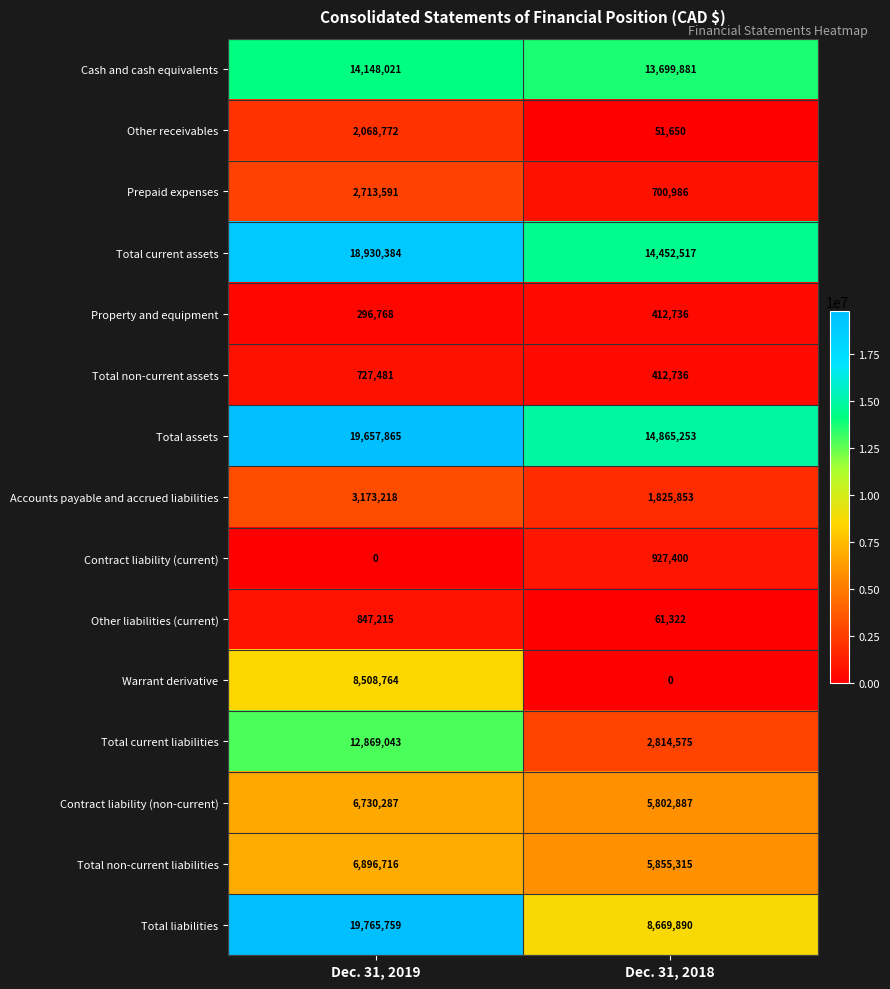

Reading left to right, what are all the values shown in this chart?

Cash and cash equivalents: Dec. 31, 2019=14148021	Dec. 31, 2018=13699881
Other receivables: Dec. 31, 2019=2068772	Dec. 31, 2018=51650
Prepaid expenses: Dec. 31, 2019=2713591	Dec. 31, 2018=700986
Total current assets: Dec. 31, 2019=18930384	Dec. 31, 2018=14452517
Property and equipment: Dec. 31, 2019=296768	Dec. 31, 2018=412736
Total non-current assets: Dec. 31, 2019=727481	Dec. 31, 2018=412736
Total assets: Dec. 31, 2019=19657865	Dec. 31, 2018=14865253
Accounts payable and accrued liabilities: Dec. 31, 2019=3173218	Dec. 31, 2018=1825853
Contract liability (current): Dec. 31, 2019=0	Dec. 31, 2018=927400
Other liabilities (current): Dec. 31, 2019=847215	Dec. 31, 2018=61322
Warrant derivative: Dec. 31, 2019=8508764	Dec. 31, 2018=0
Total current liabilities: Dec. 31, 2019=12869043	Dec. 31, 2018=2814575
Contract liability (non-current): Dec. 31, 2019=6730287	Dec. 31, 2018=5802887
Total non-current liabilities: Dec. 31, 2019=6896716	Dec. 31, 2018=5855315
Total liabilities: Dec. 31, 2019=19765759	Dec. 31, 2018=8669890